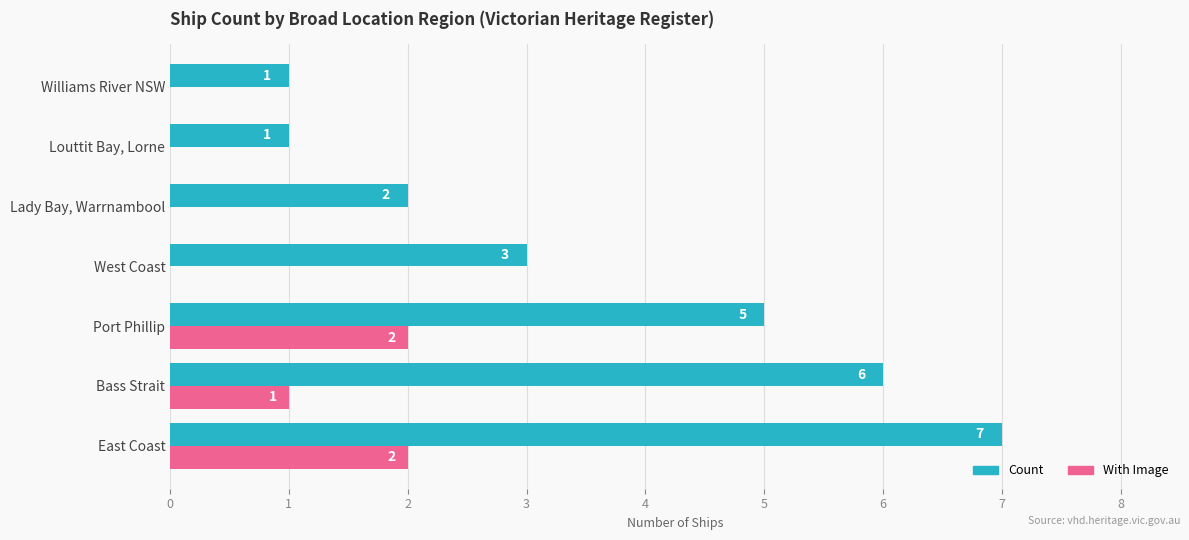

Is the value of With Image at Louttit Bay, Lorne greater than the value of Count at East Coast?

No